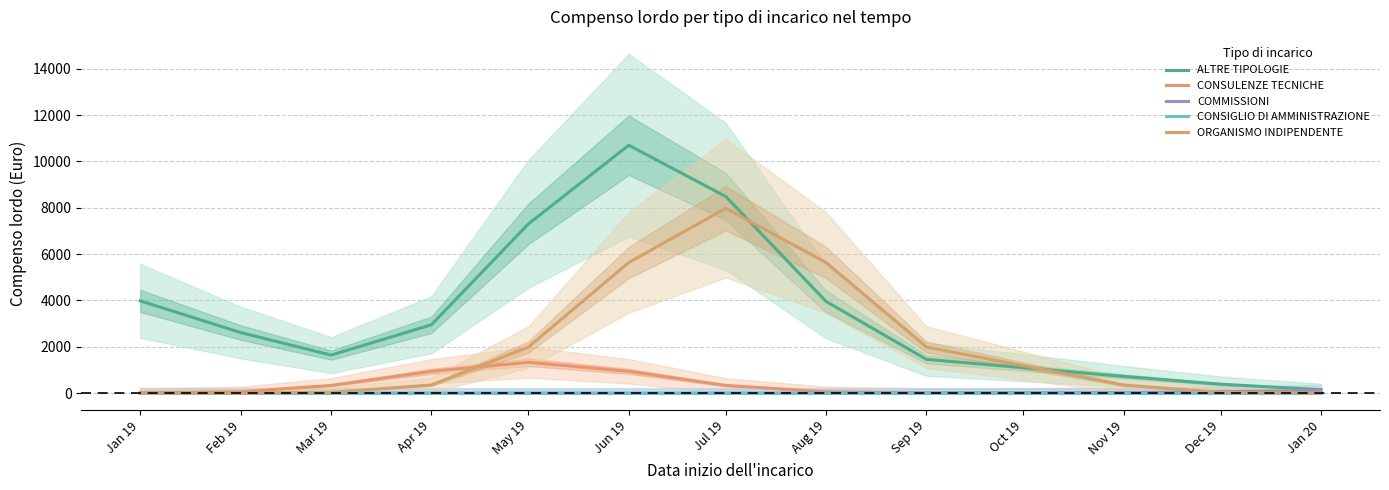

At which category is the sum across all series the highest?

Jun 19